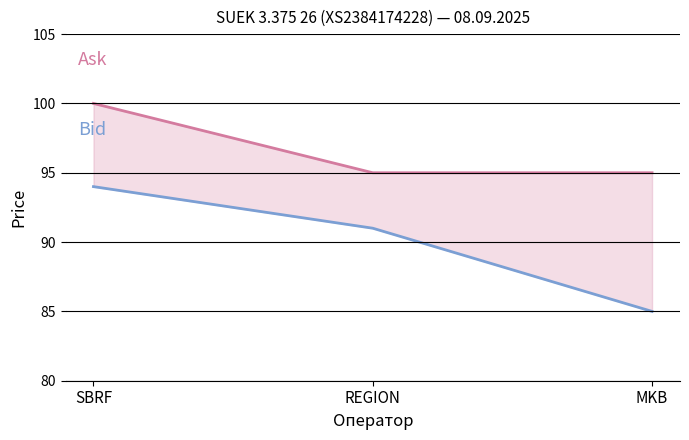

Is this an area chart (filled region under the line)?

No